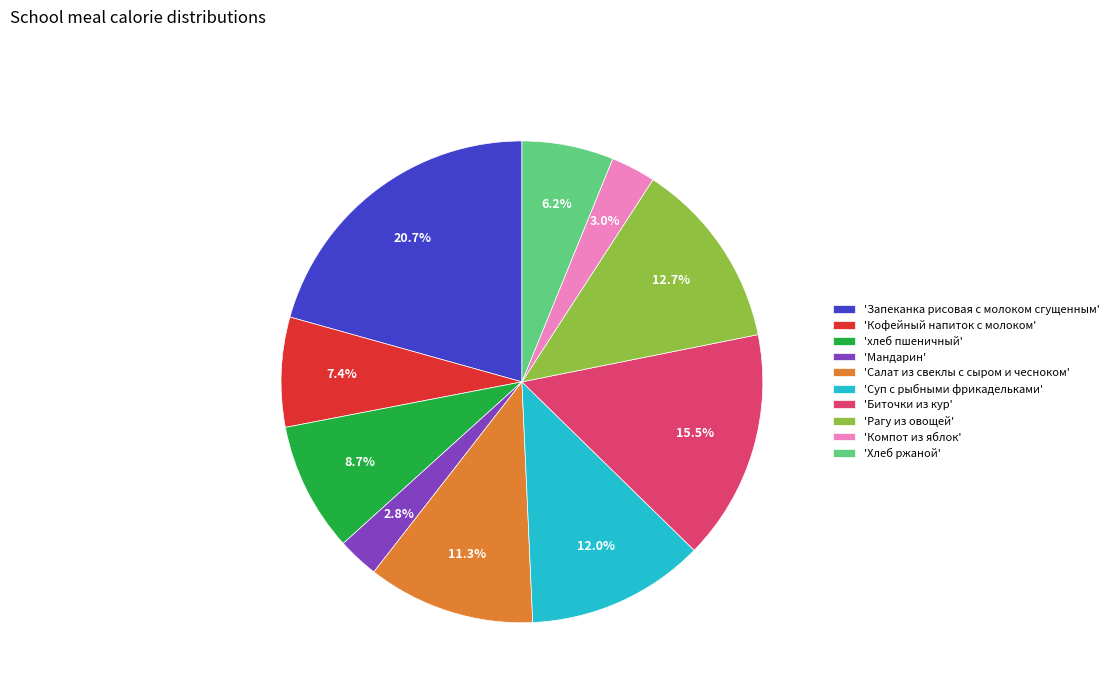

Between 'хлеб пшеничный' and 'Мандарин', which is larger?

'хлеб пшеничный'